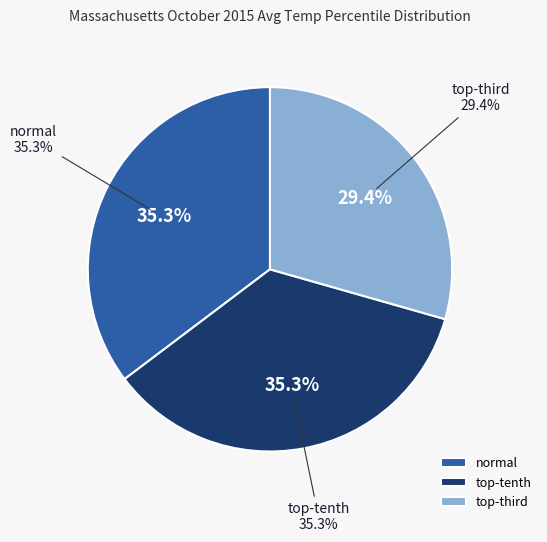

What percentage is the normal slice, to the nearest percent?

35%